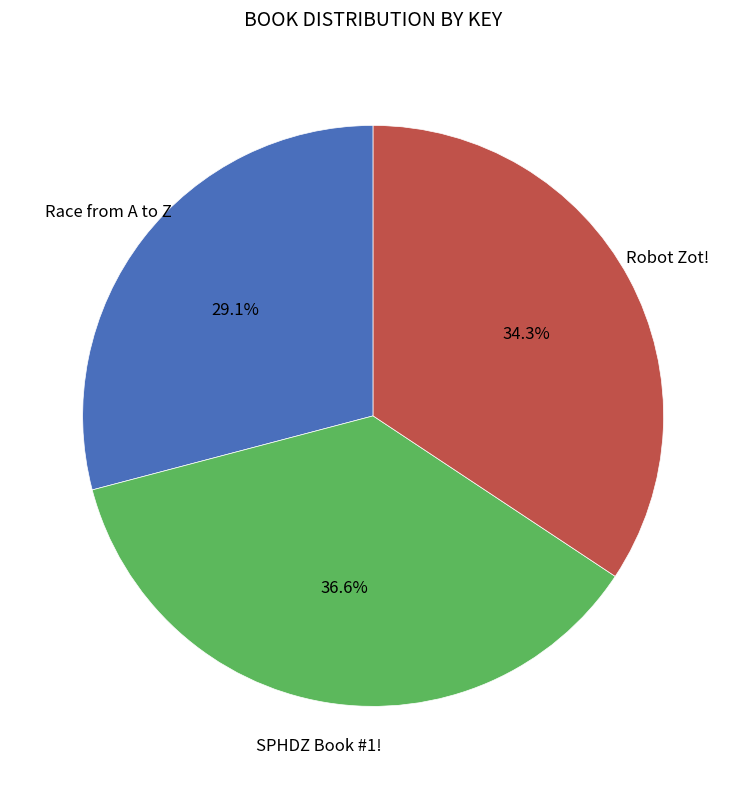

How many slices are in this pie chart?

3